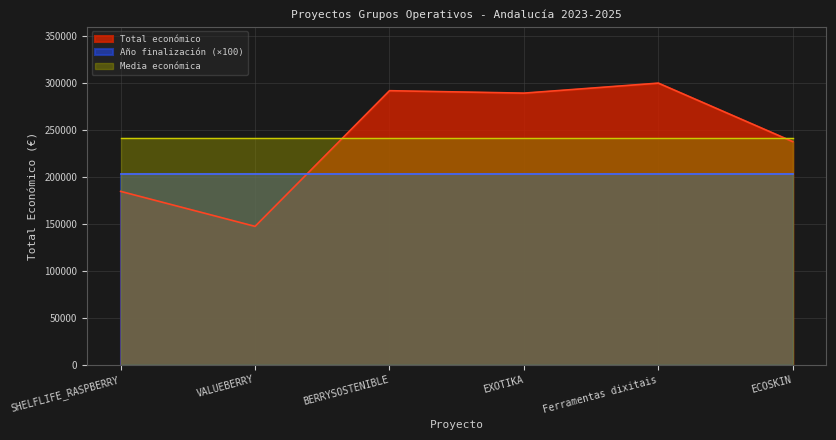

List the labels in order of value, largest first.

Ferramentas dixitais, BERRYSOSTENIBLE, EXOTIKA, ECOSKIN, SHELFLIFE_RASPBERRY, VALUEBERRY